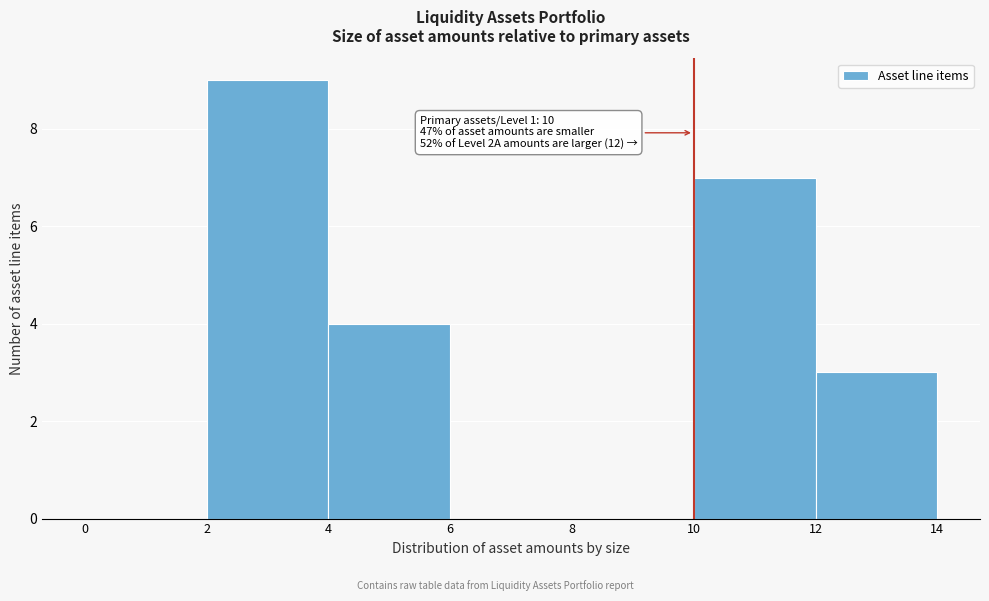

Which range on the x-axis has the tallest bar?

2 to 4